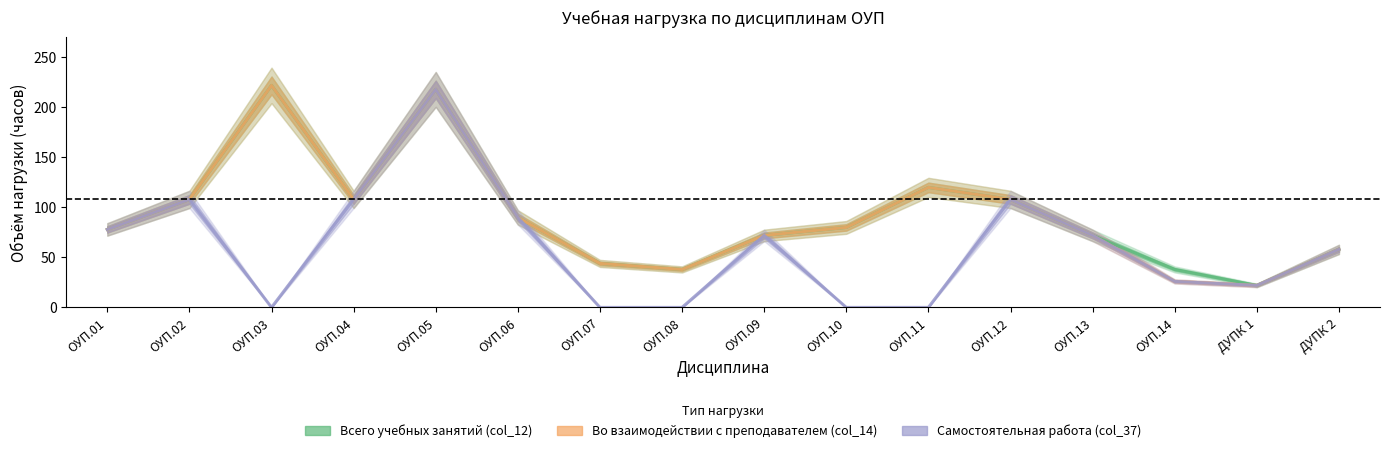

The Всего учебных занятий (col_12) series shows 72 at ОУП.13. True or false?

True